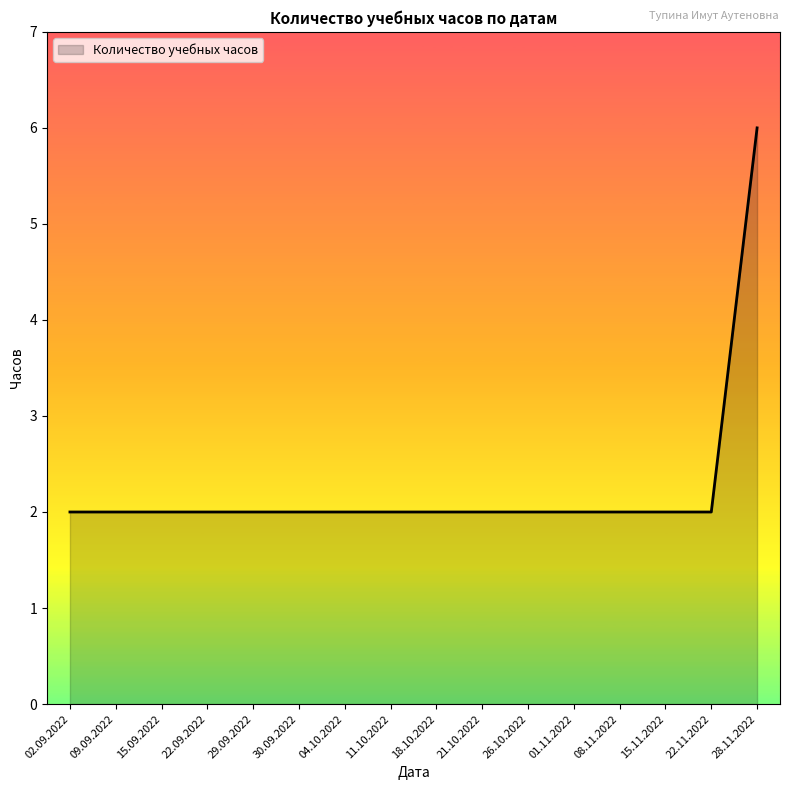

What is the difference between the maximum and second lowest values?

4